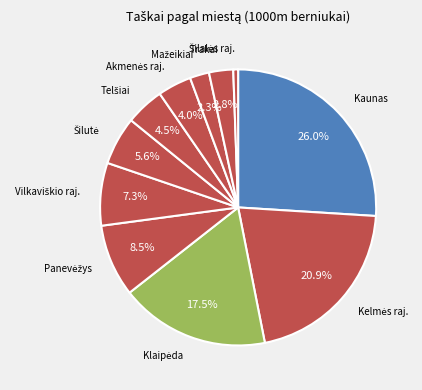

Count the number of slices in the pie.

11